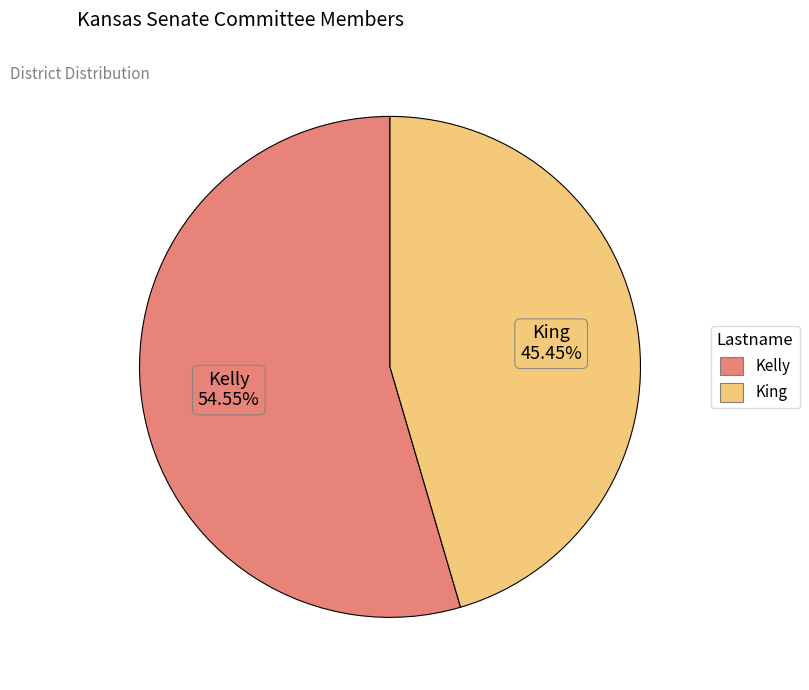

Is Kelly the majority of the pie?

Yes